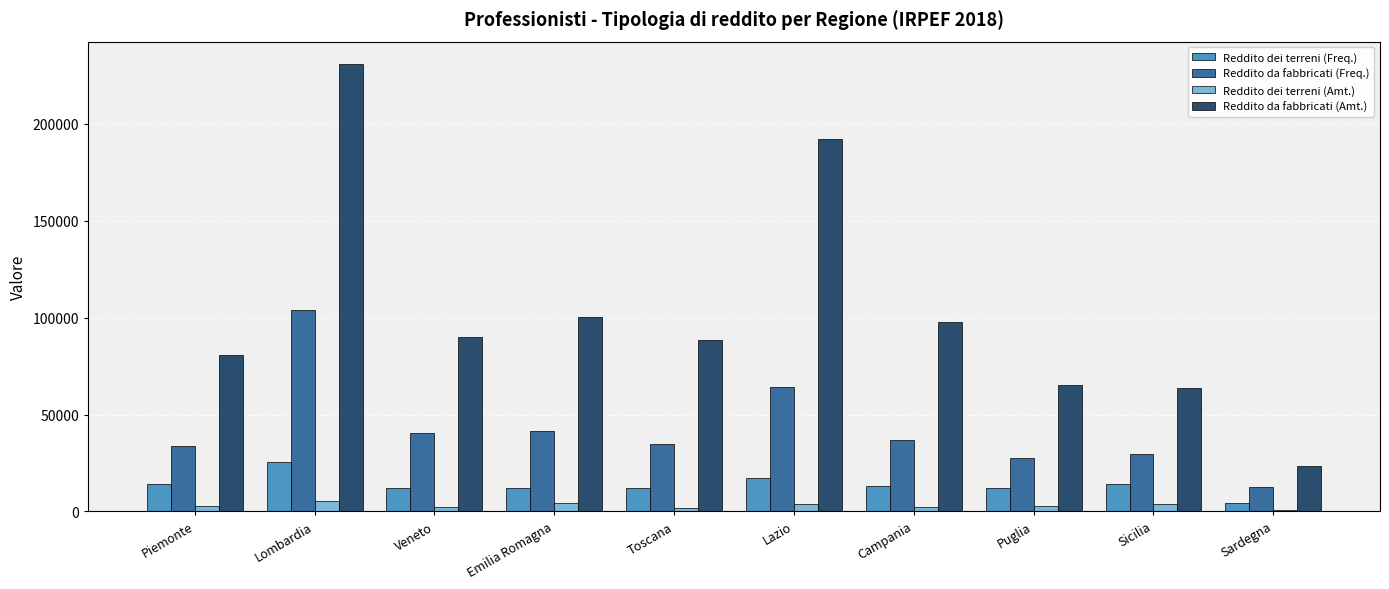

True or false: Reddito dei terreni (Amt.) has a value of 3767 at Sicilia.

True